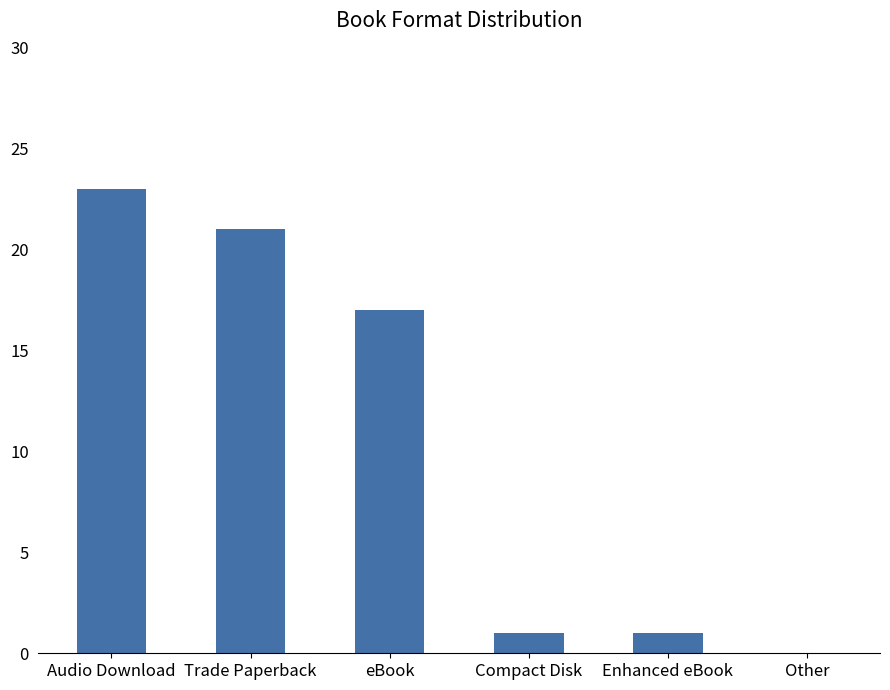

Does the chart contain stacked bars?

No